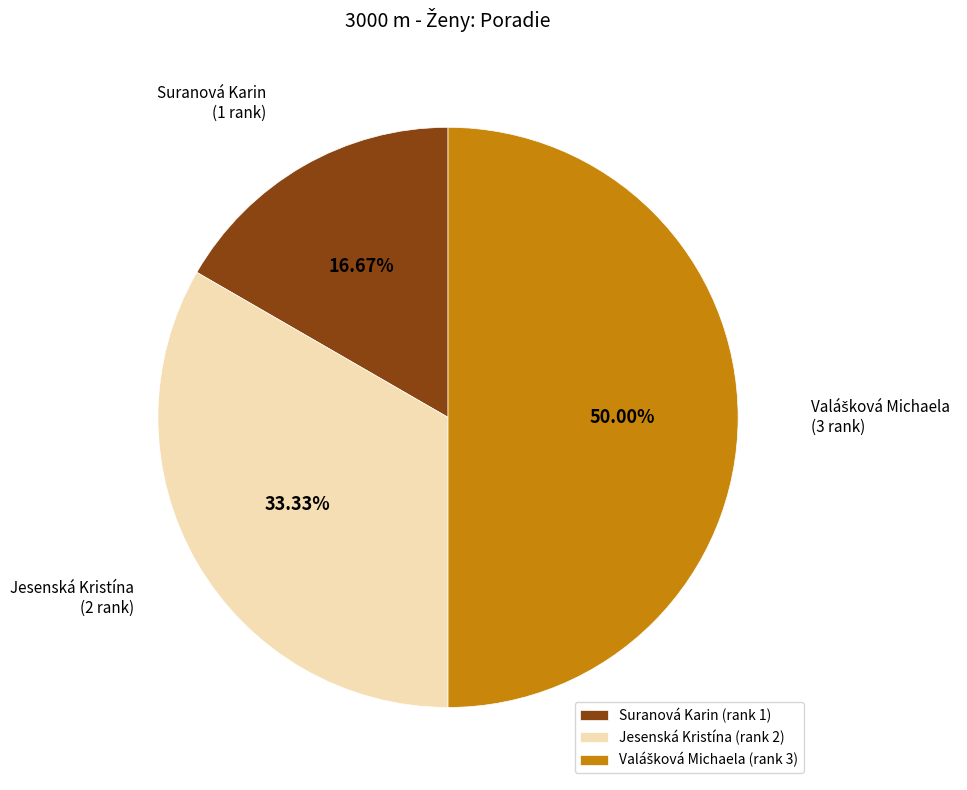

Approximately how many times larger is the value at Jesenská Kristína compared to Suranová Karin?

2.0